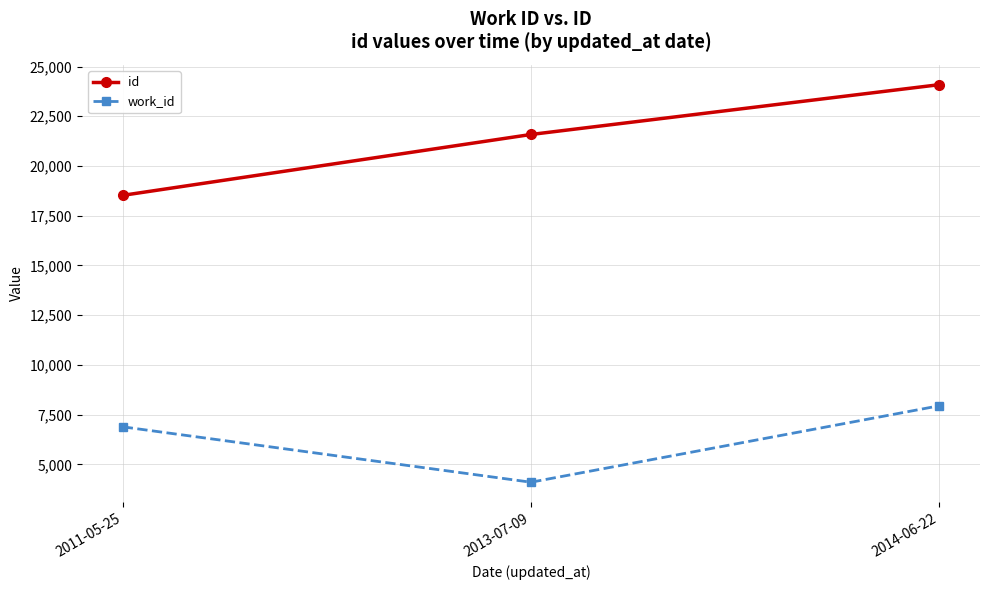

What are all the series names shown in the legend?

id, work_id